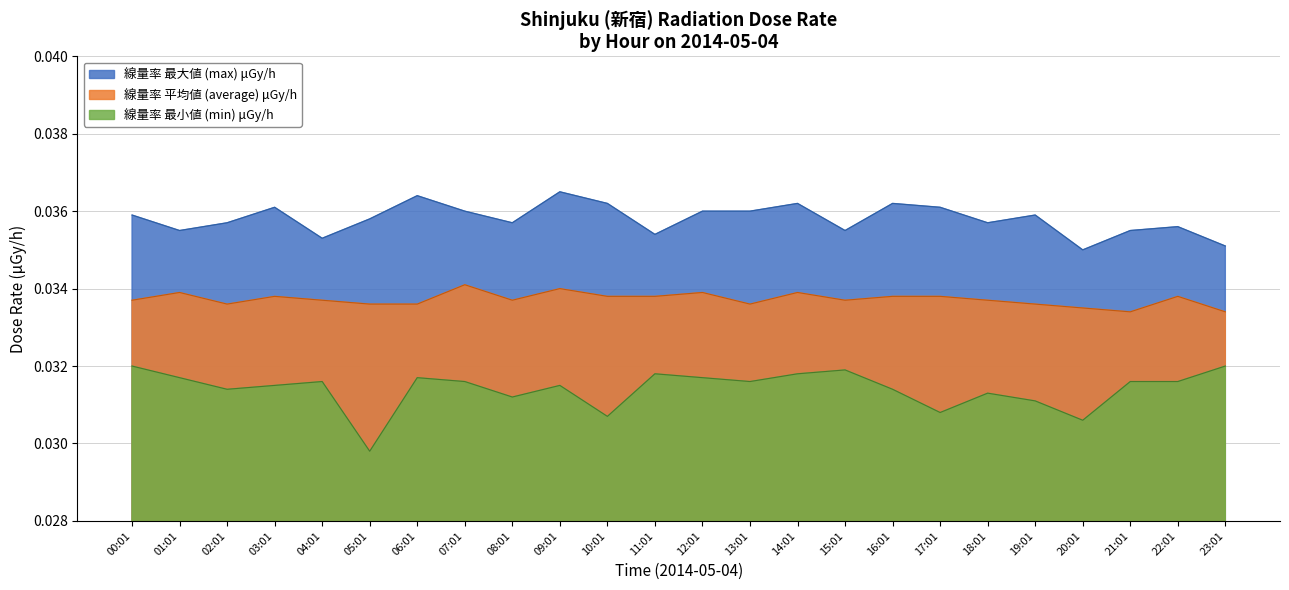

What are all the series names shown in the legend?

線量率 最大値 (max) μGy/h, 線量率 平均値 (average) μGy/h, 線量率 最小値 (min) μGy/h